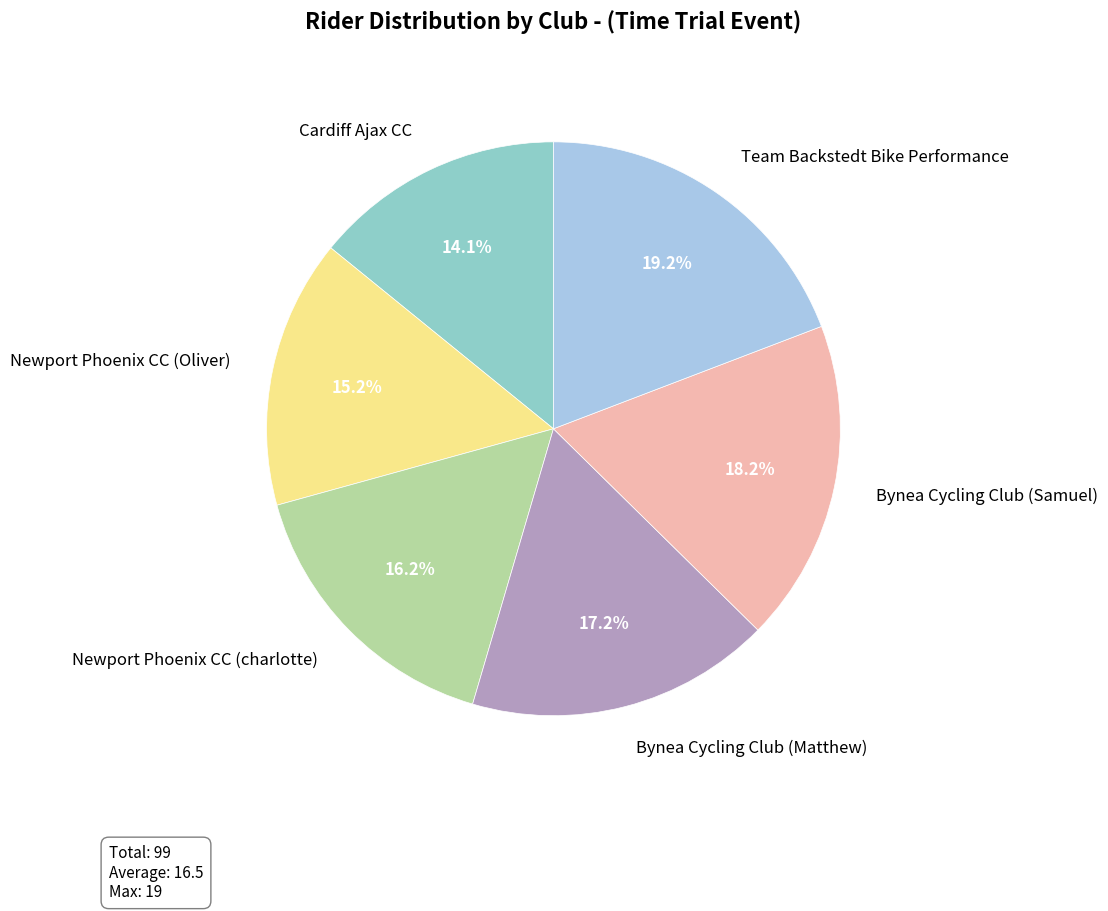

Approximately how many times larger is the value at Team Backstedt Bike Performance compared to Bynea Cycling Club (Matthew)?

1.1